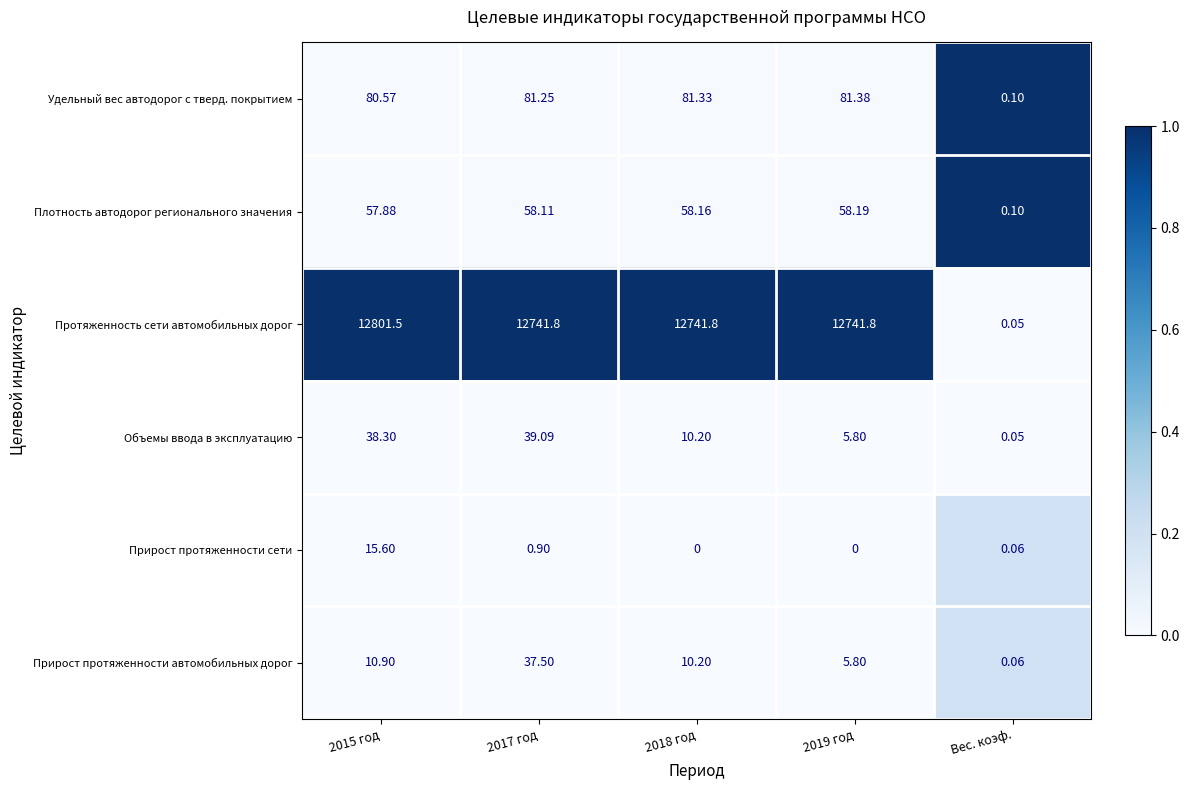

Which series has the largest total across all categories?

Протяженность сети автомобильных дорог